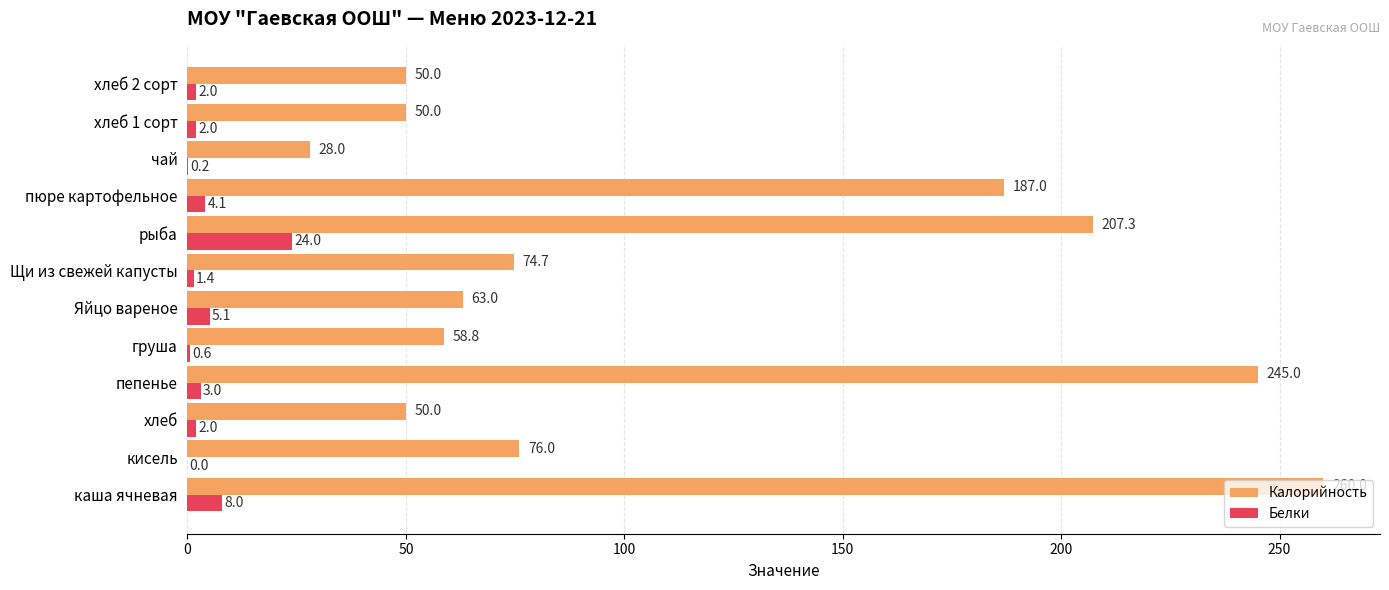

Count the number of categories in the chart.

12